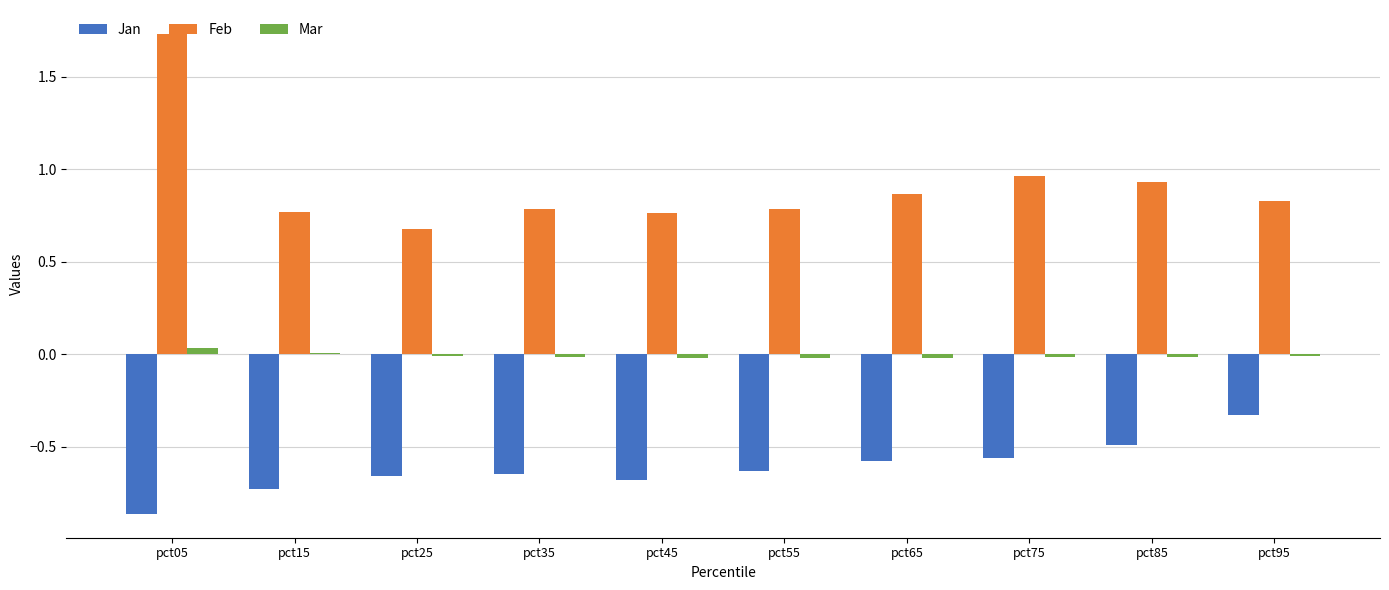

Are the bars horizontal?

No